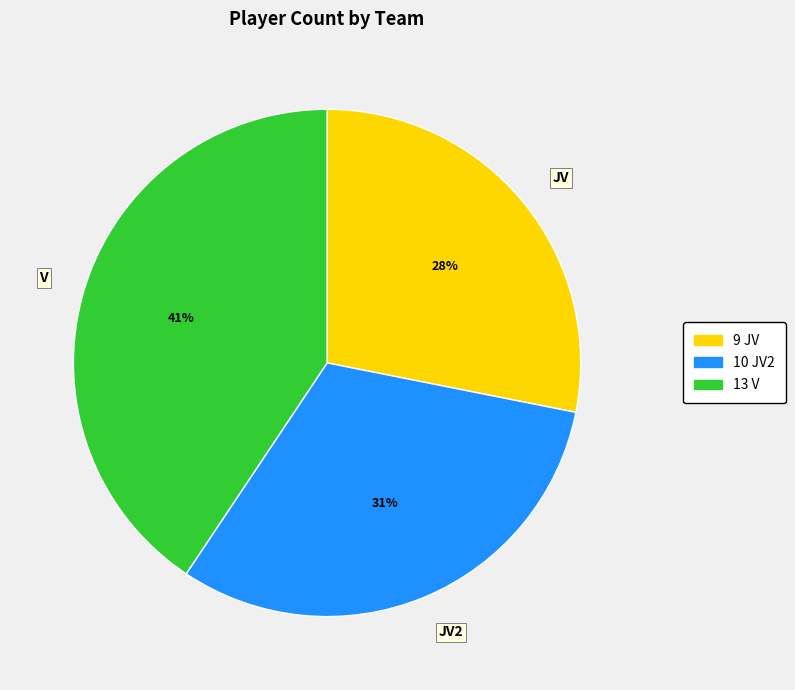

Is there any slice that represents more than half of the pie?

No